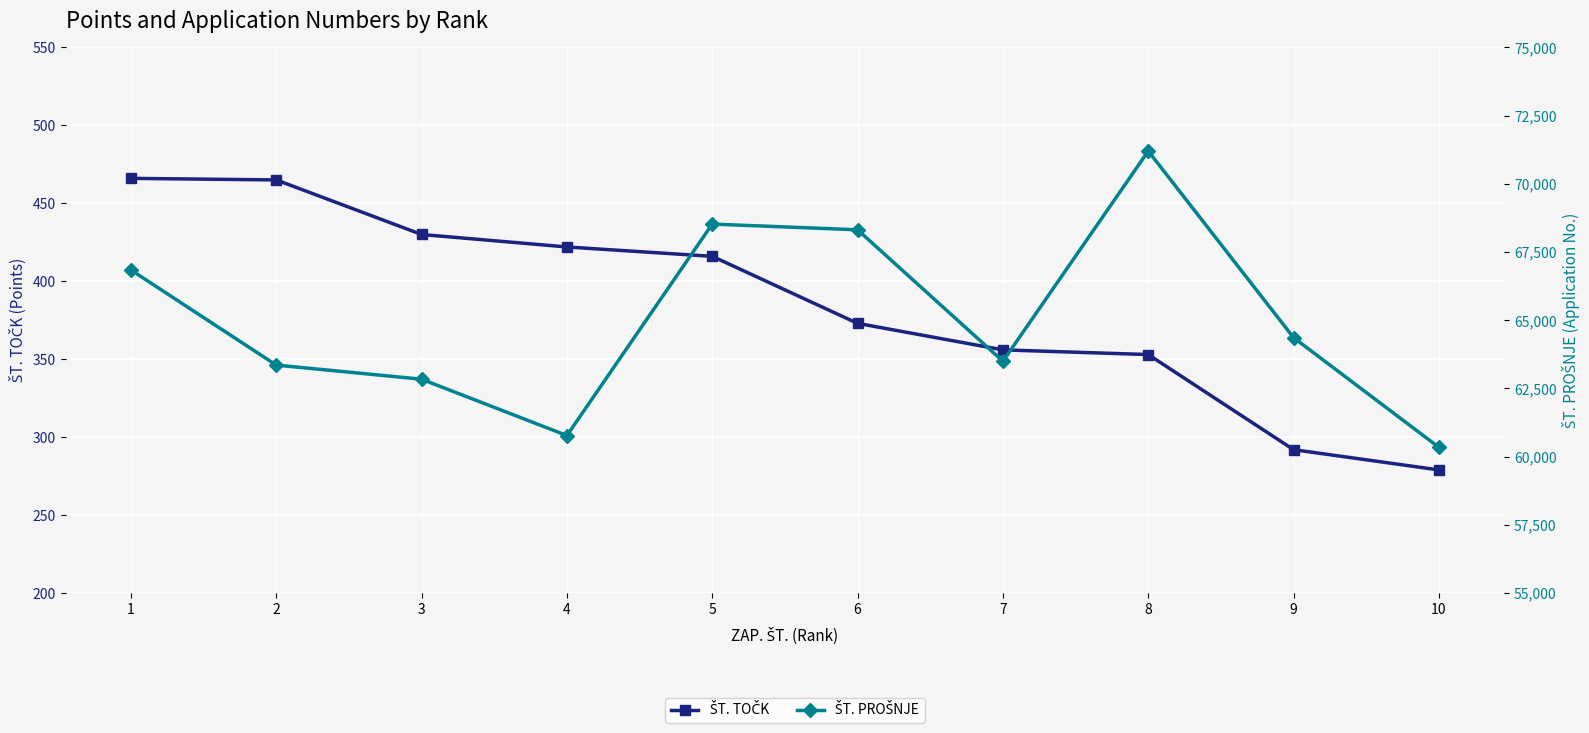

The ŠT. TOČK series shows 430 at 3. True or false?

True